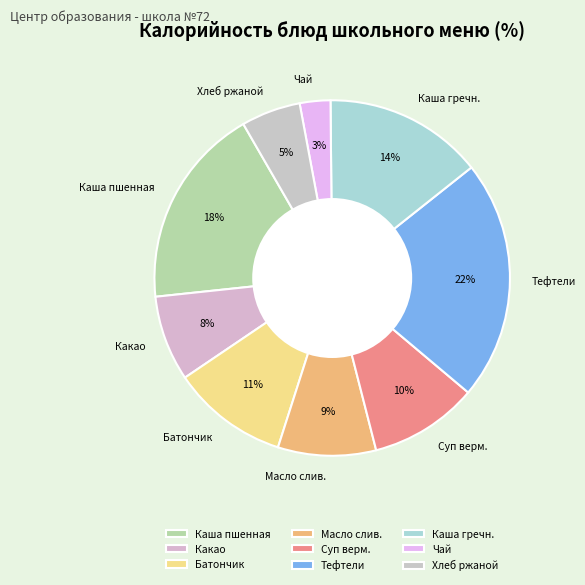

How many segments does this pie chart have?

9